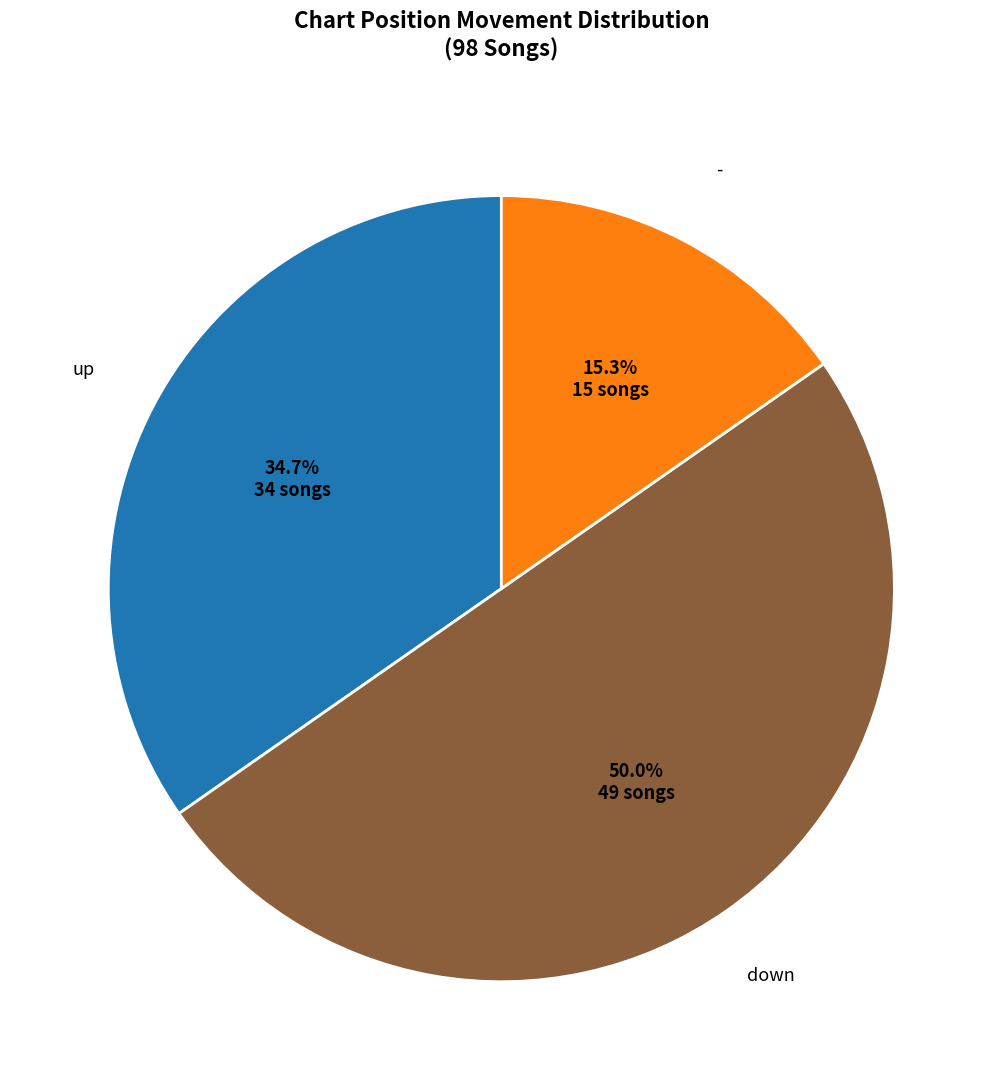

Which category has the biggest portion of the pie?

down